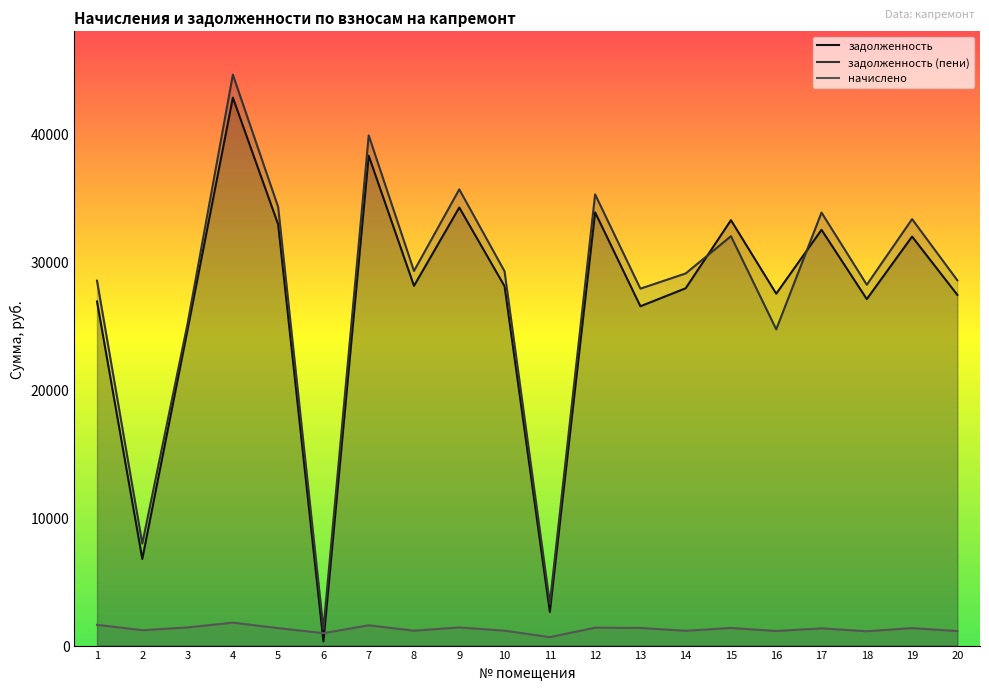

The задолженность (пени) series shows 44615.0 at 4. True or false?

True